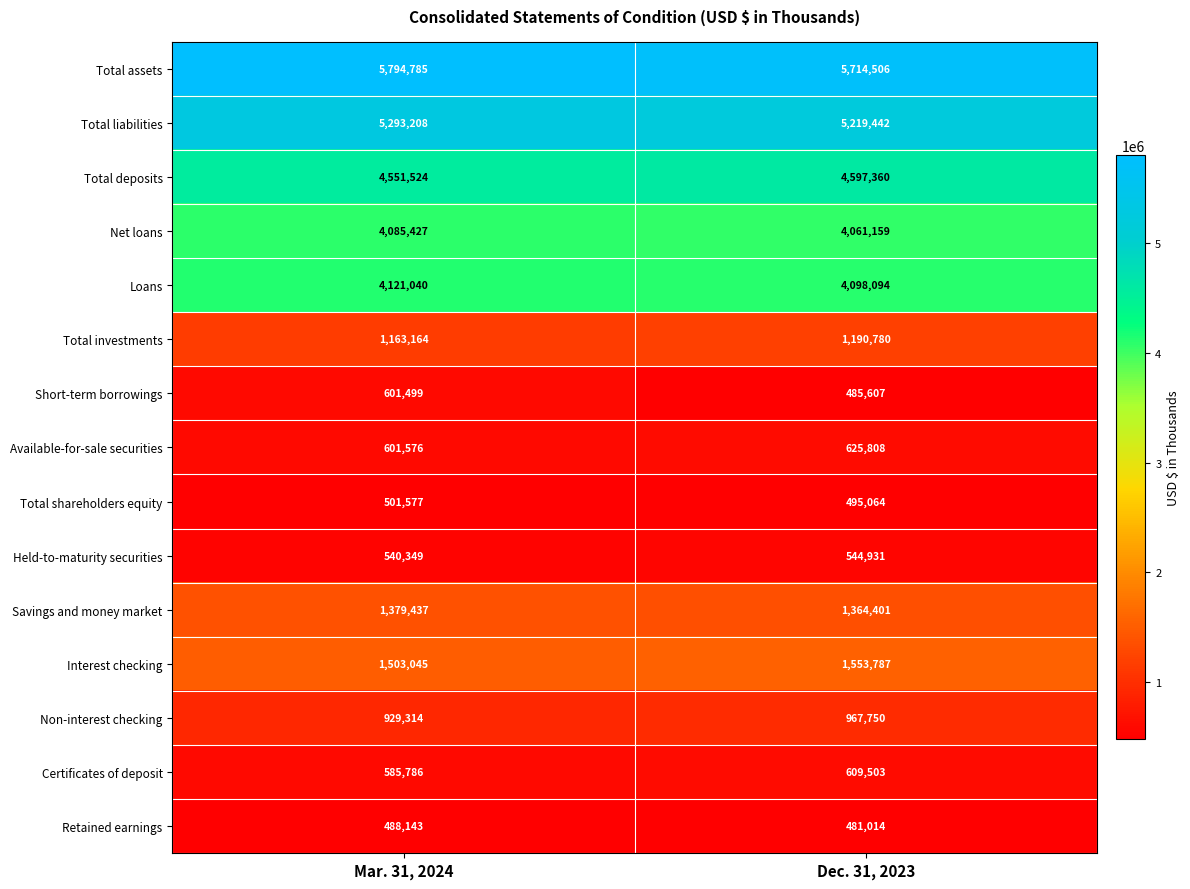

What is the greatest value displayed?

5794785